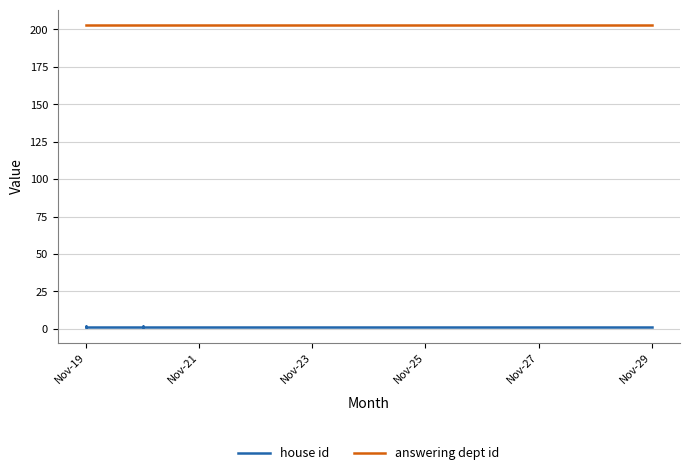

What is the label of the 3rd point from the left?

Nov-19